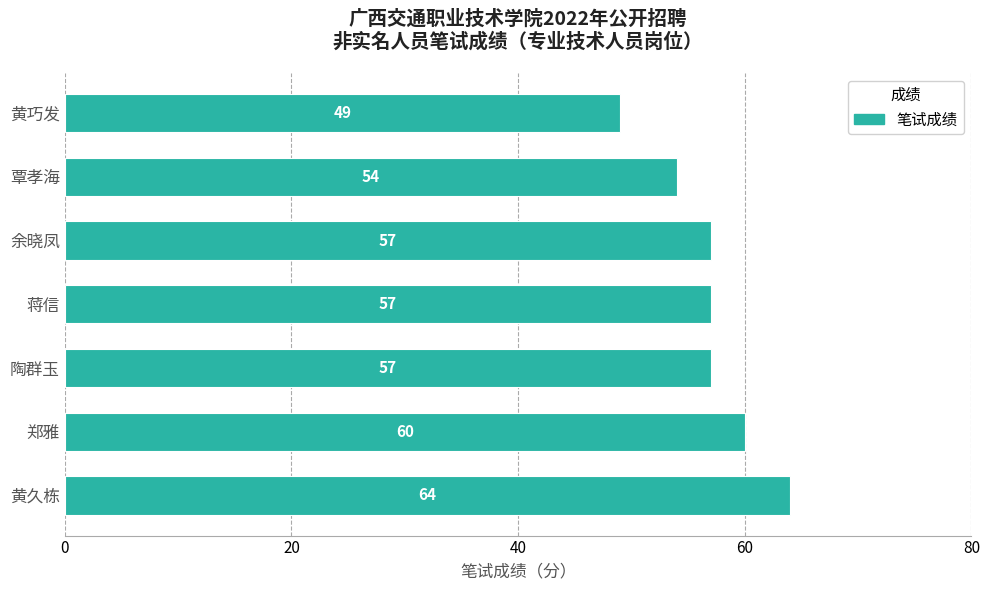

Between 蒋信 and 郑雅, which is larger?

郑雅